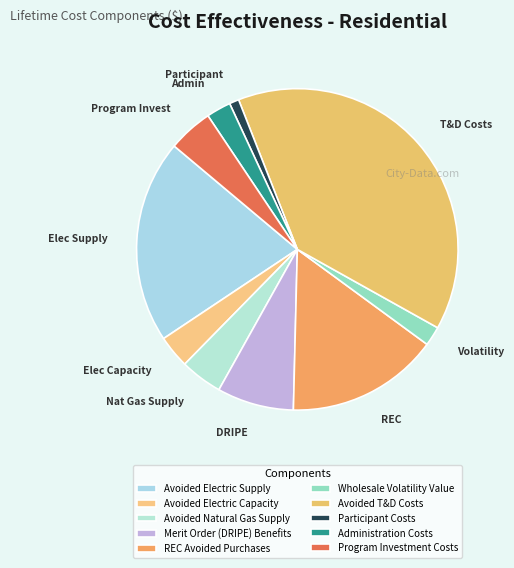

Does Administration Costs account for over 50% of the chart?

No